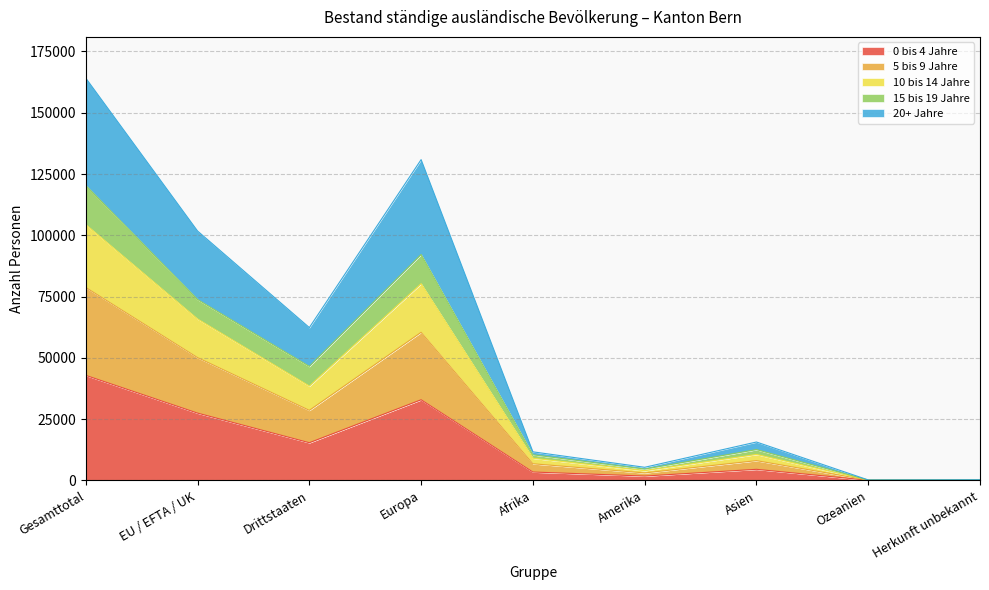

True or false: 20+ Jahre and 5 bis 9 Jahre intersect in this chart.

False